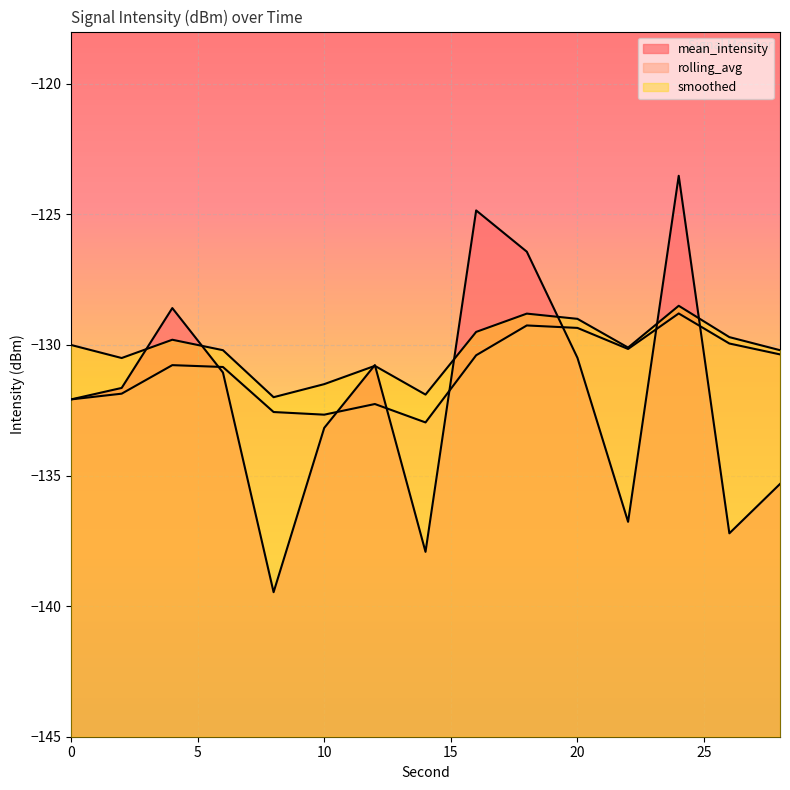

True or false: rolling_avg_line has more than 0 points higher than both neighbors.

True